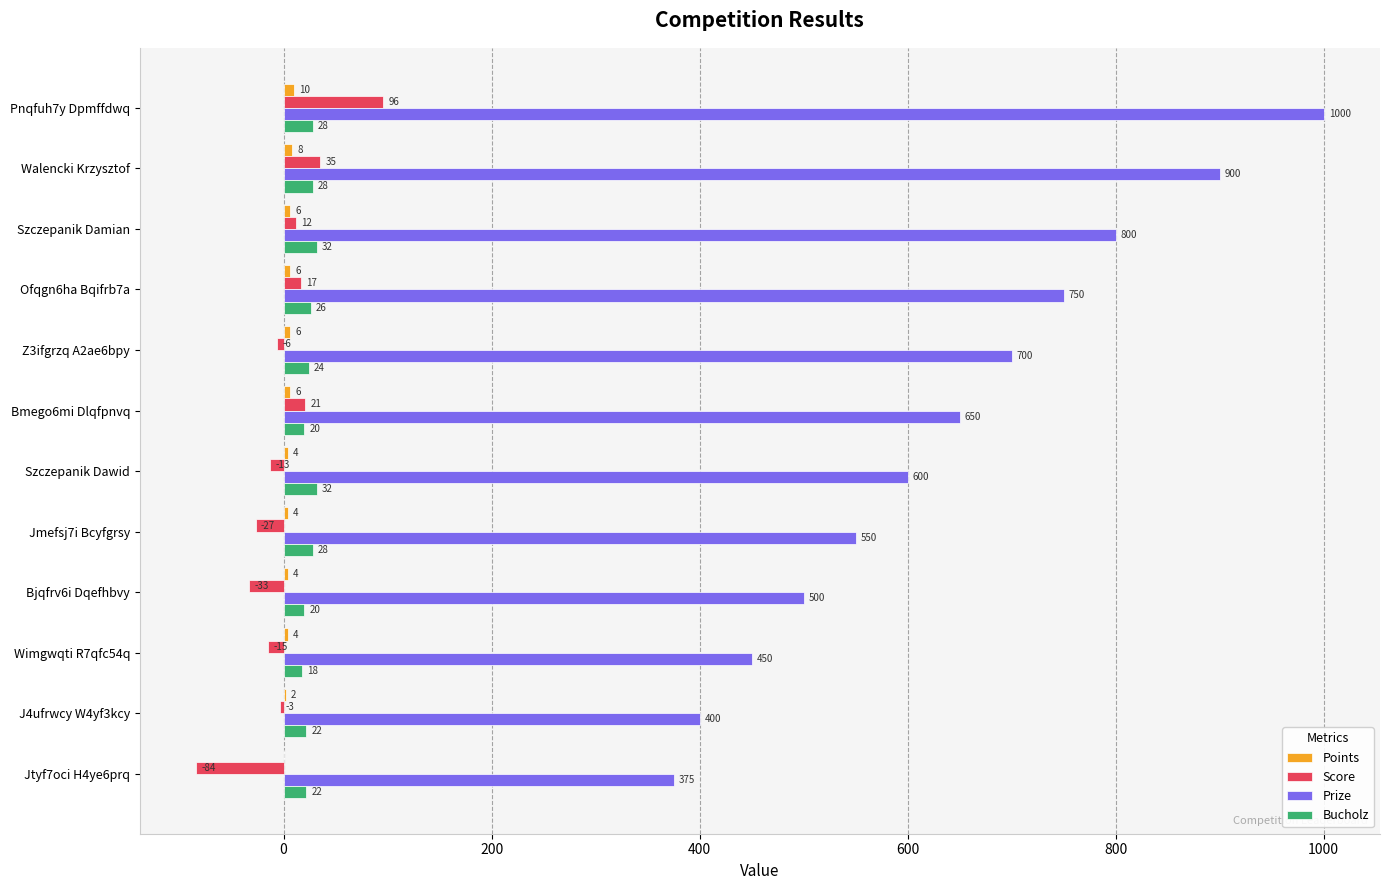

Between Walencki Krzysztof and J4ufrwcy W4yf3kcy, which series saw the biggest shift?

Prize